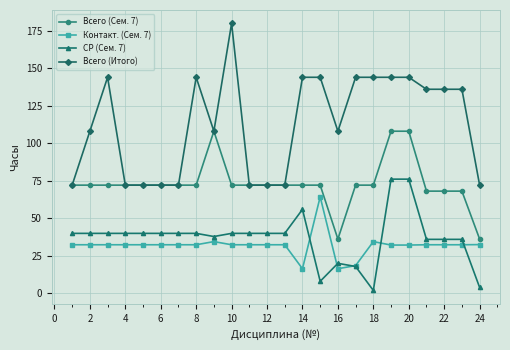

Which series has the largest range (max minus min)?

Всего (Итого)